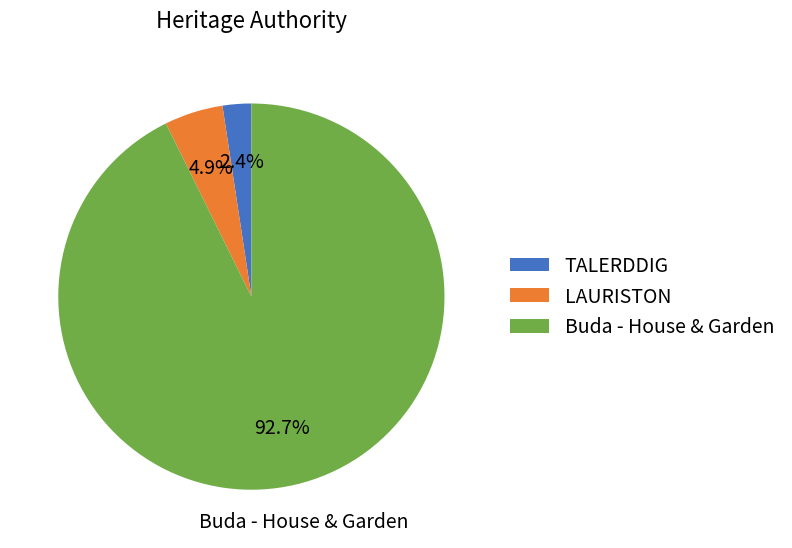

Count the number of slices in the pie.

3